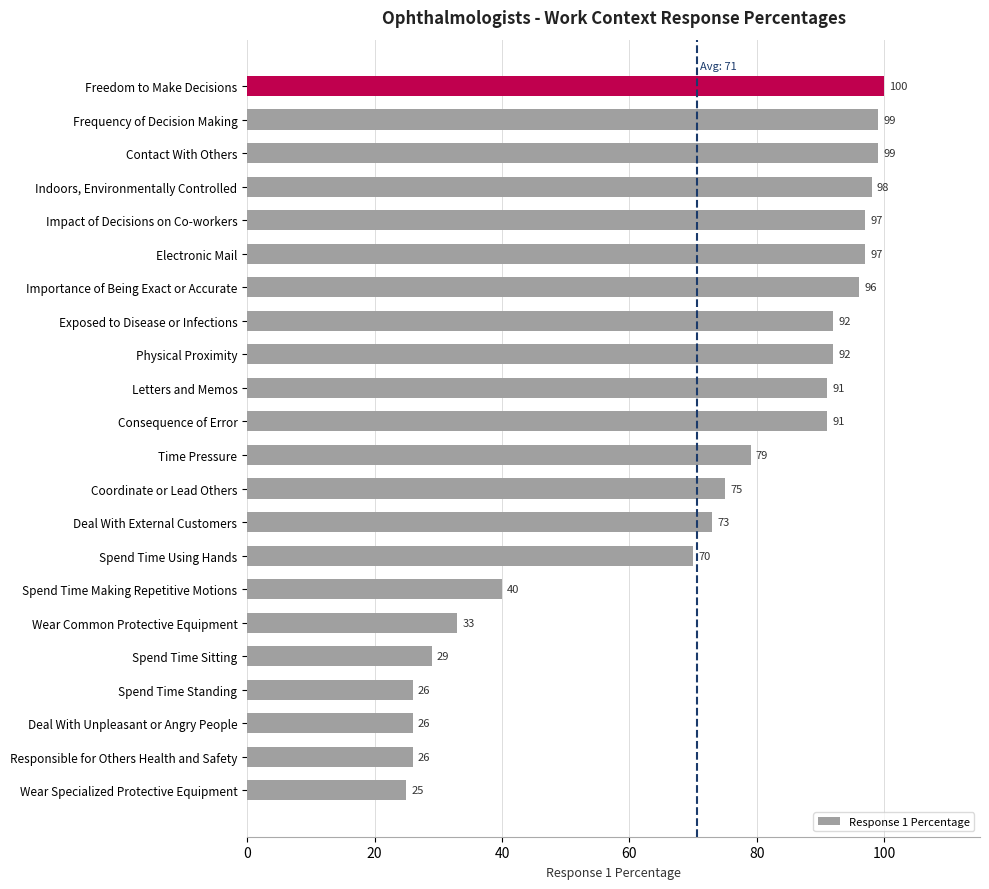

Read the value at Indoors, Environmentally Controlled, to the nearest 5.

100